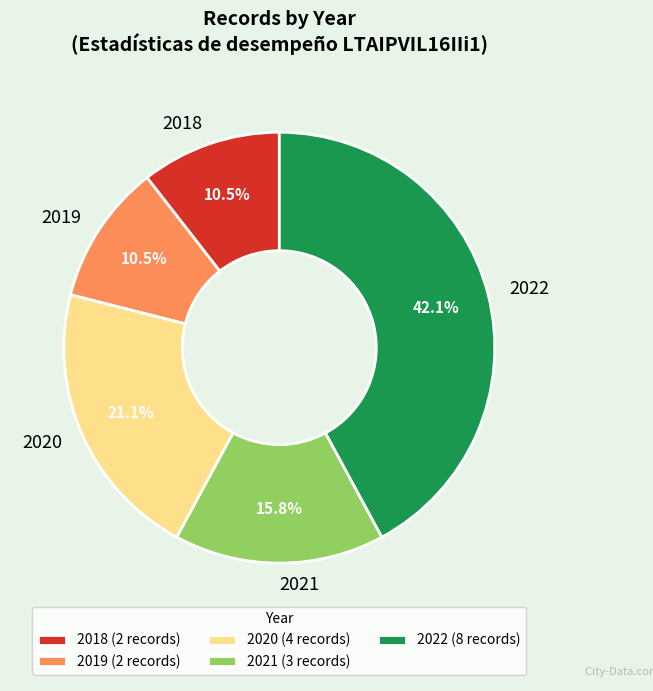

To the nearest percent, what is the combined percentage of 2022 and 2021?

58%